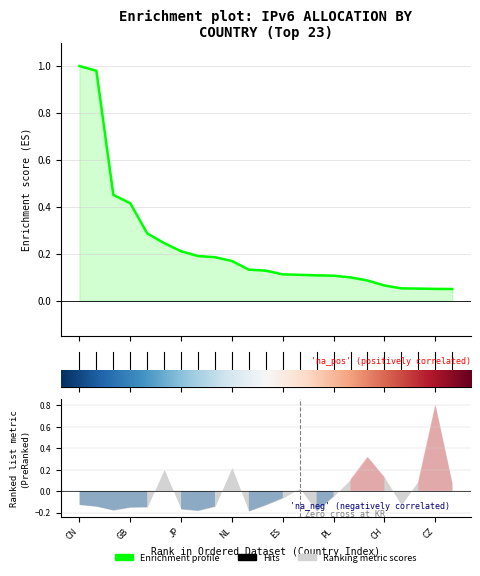

What is the change in value from 9 to 13?

-0.1